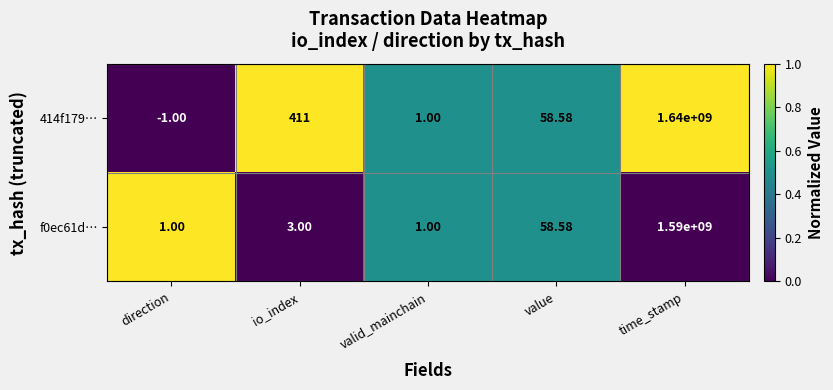

At time_stamp, list the series in order from largest to smallest.

414f179…, f0ec61d…